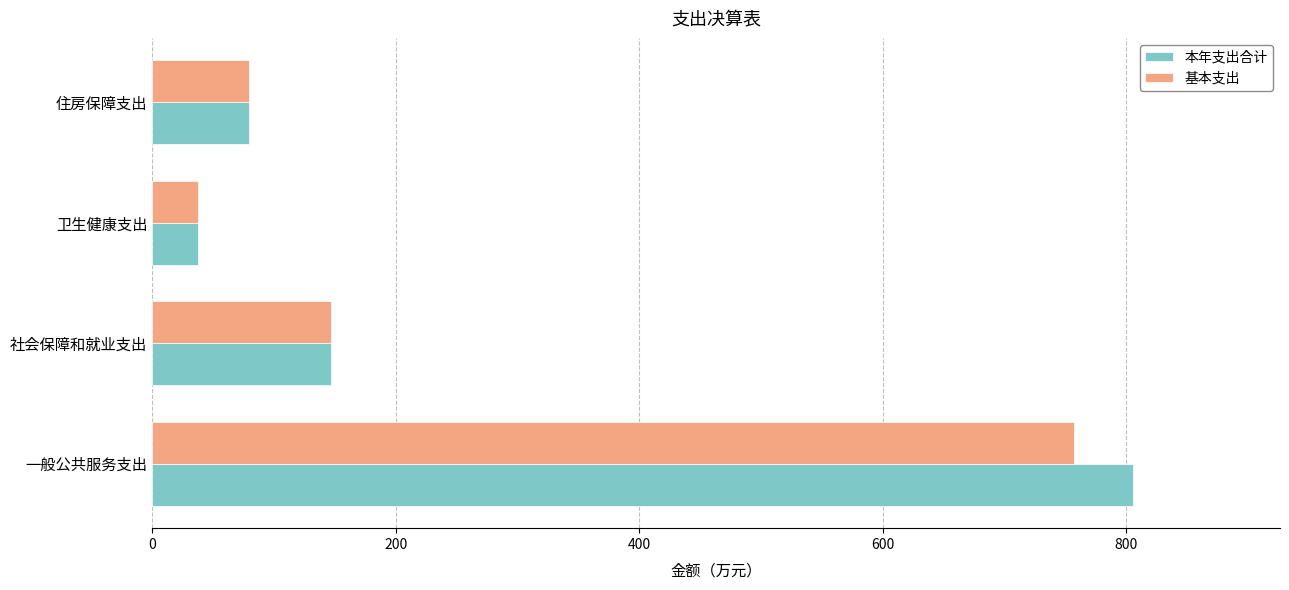

Rank the series at 一般公共服务支出 from highest to lowest value.

本年支出合计, 基本支出